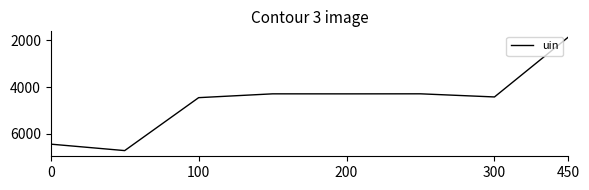

True or false: the data has more than 1 interior local peaks.

True